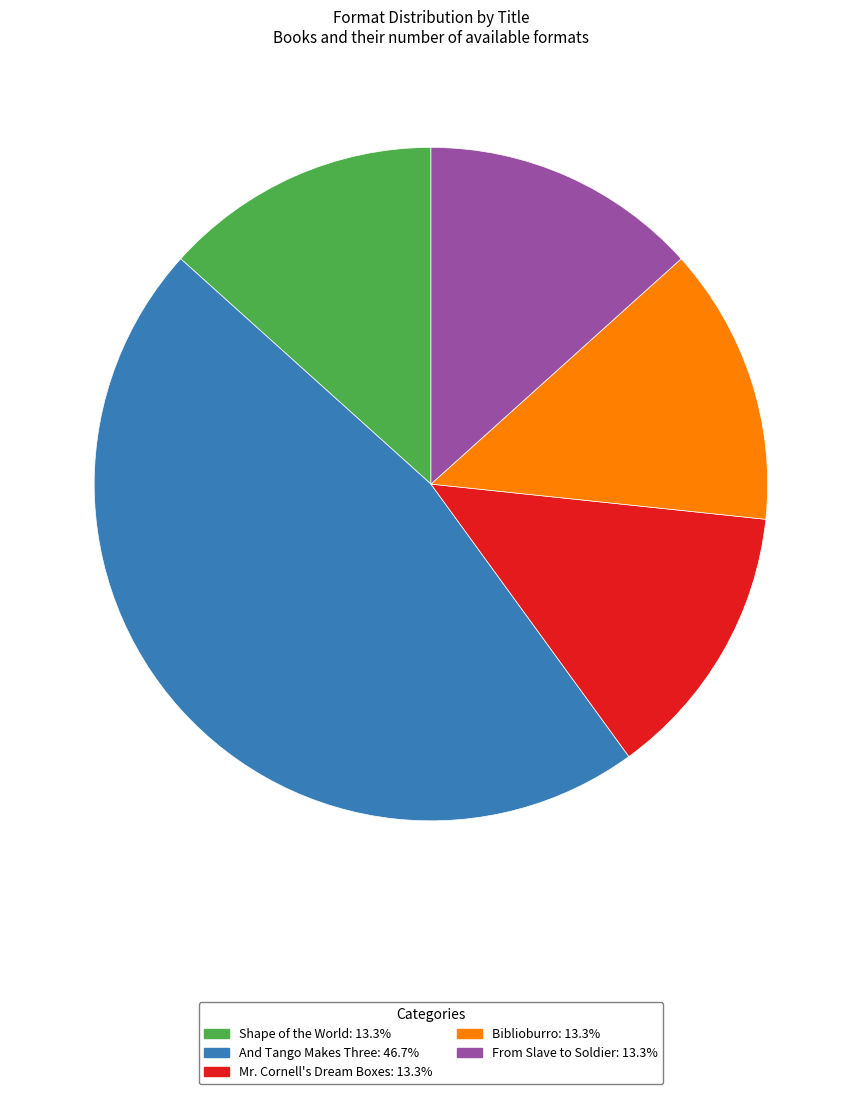

Do Biblioburro and And Tango Makes Three together represent more than half of the pie?

Yes